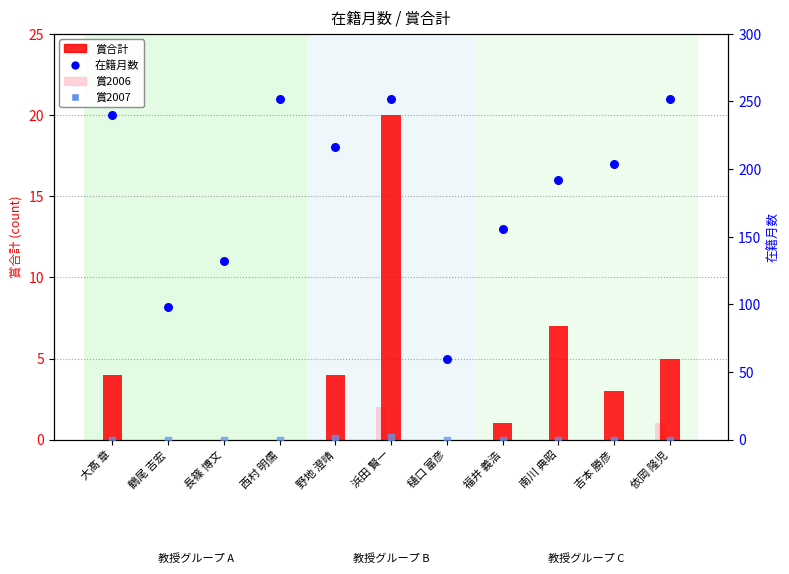

At which category is the sum across all series the highest?

浜田 賢一